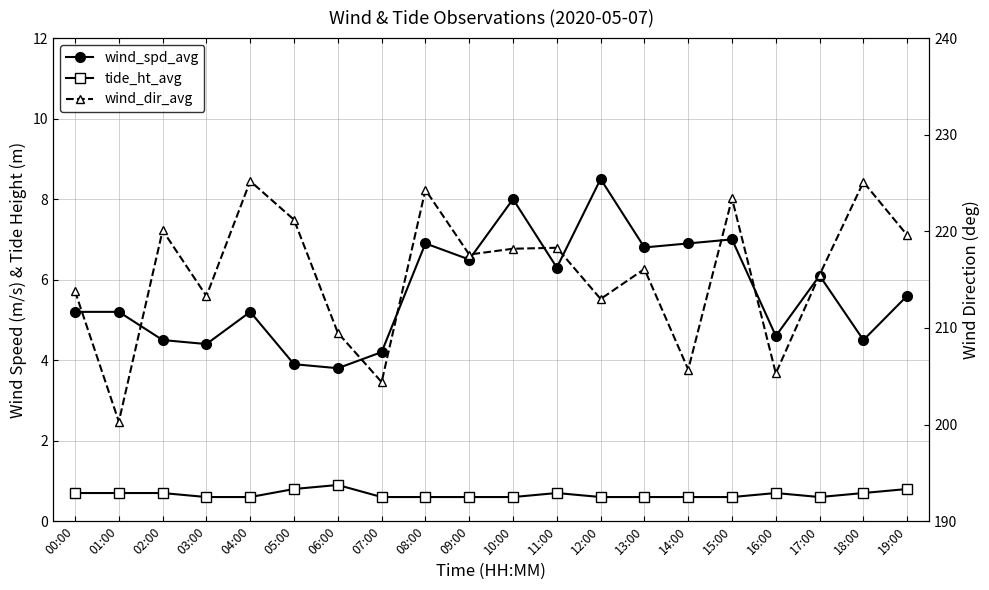

Which series changed the most between 06:00 and 18:00?

wind_dir_avg